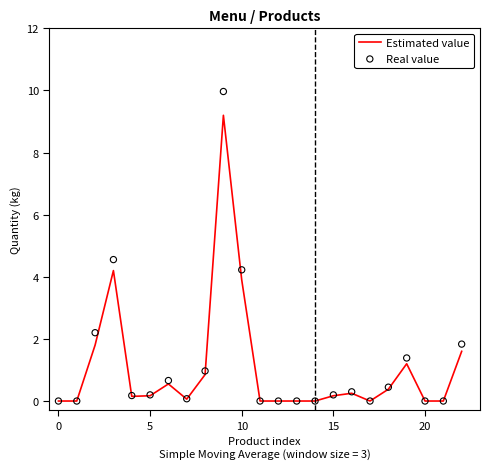

What is the total value across all series at 8?

1.8